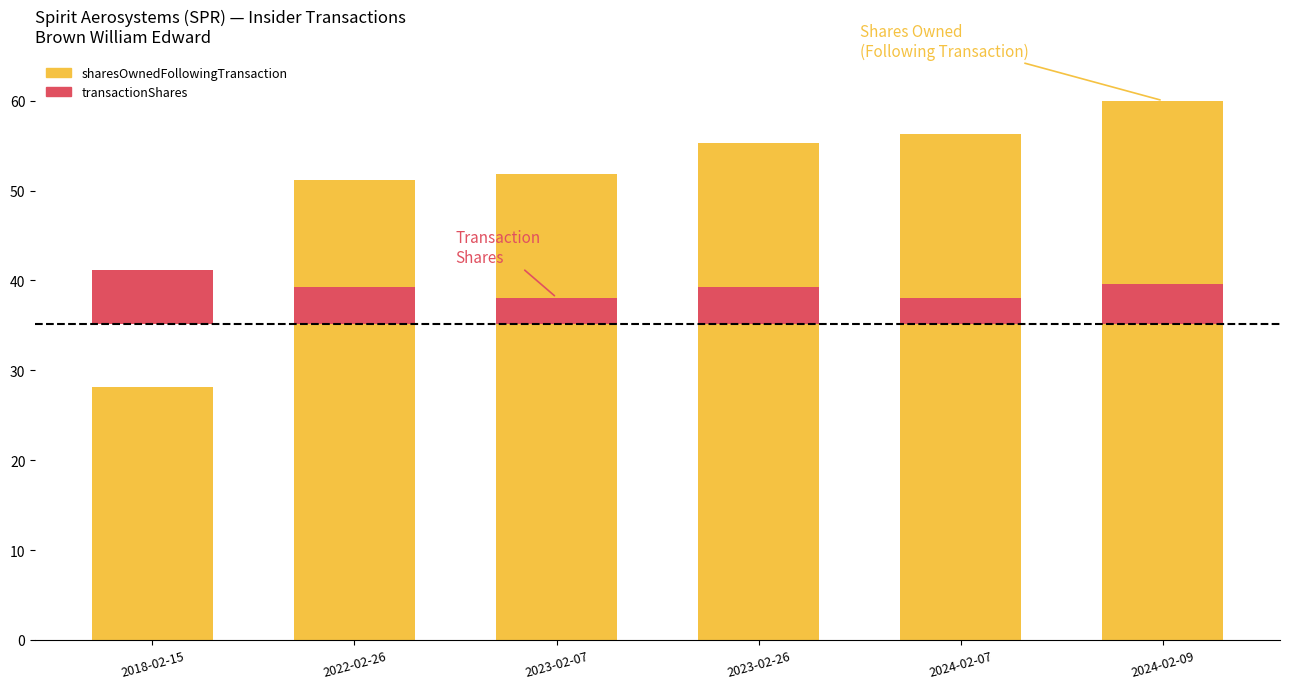

Rank the series by their maximum value, from highest to lowest.

sharesOwnedFollowingTransaction, transactionShares